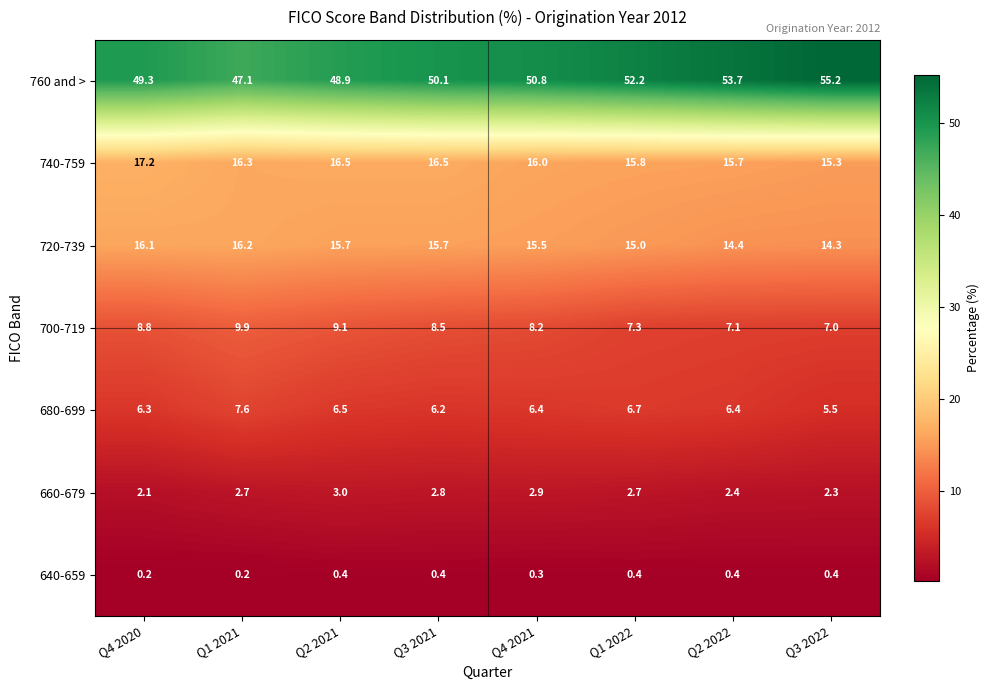

How many 660-679 values are between 2 and 3?

8